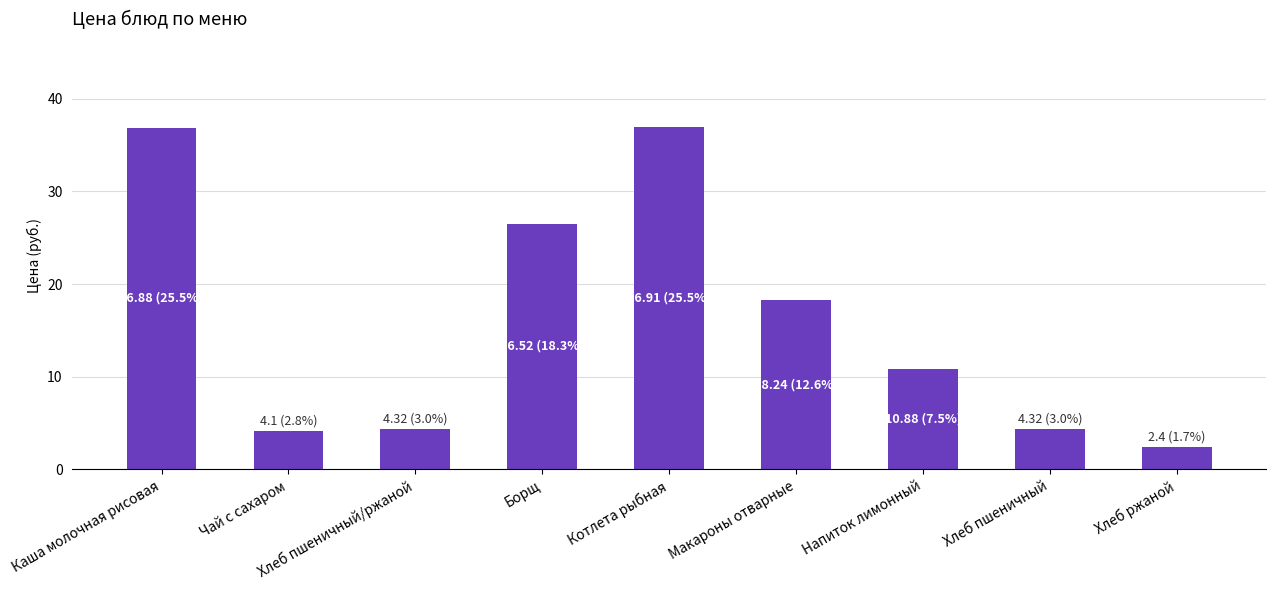

What is the difference between the values at Хлеб пшеничный and Котлета рыбная?

32.6